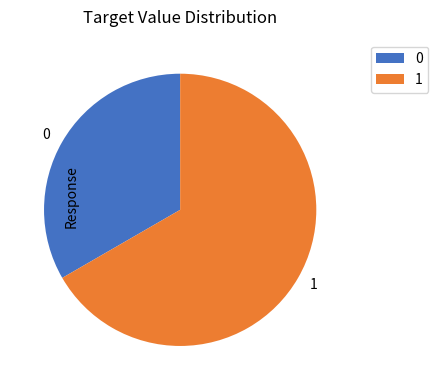

Rank the categories by value from lowest to highest.

0, 1